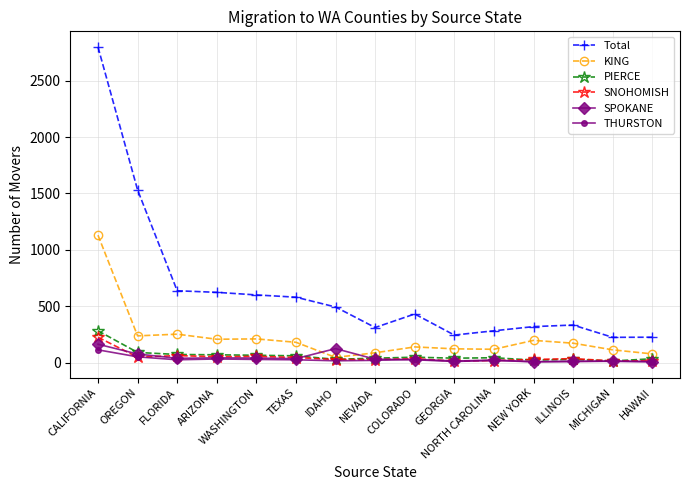

How many distinct data groups are displayed?

6